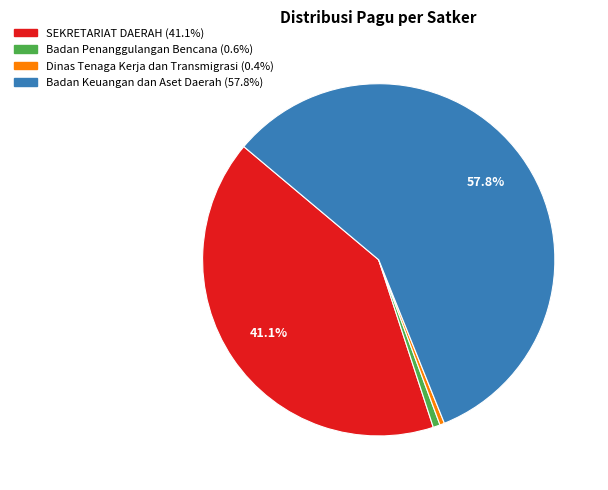

Is there a majority slice in this chart?

Yes